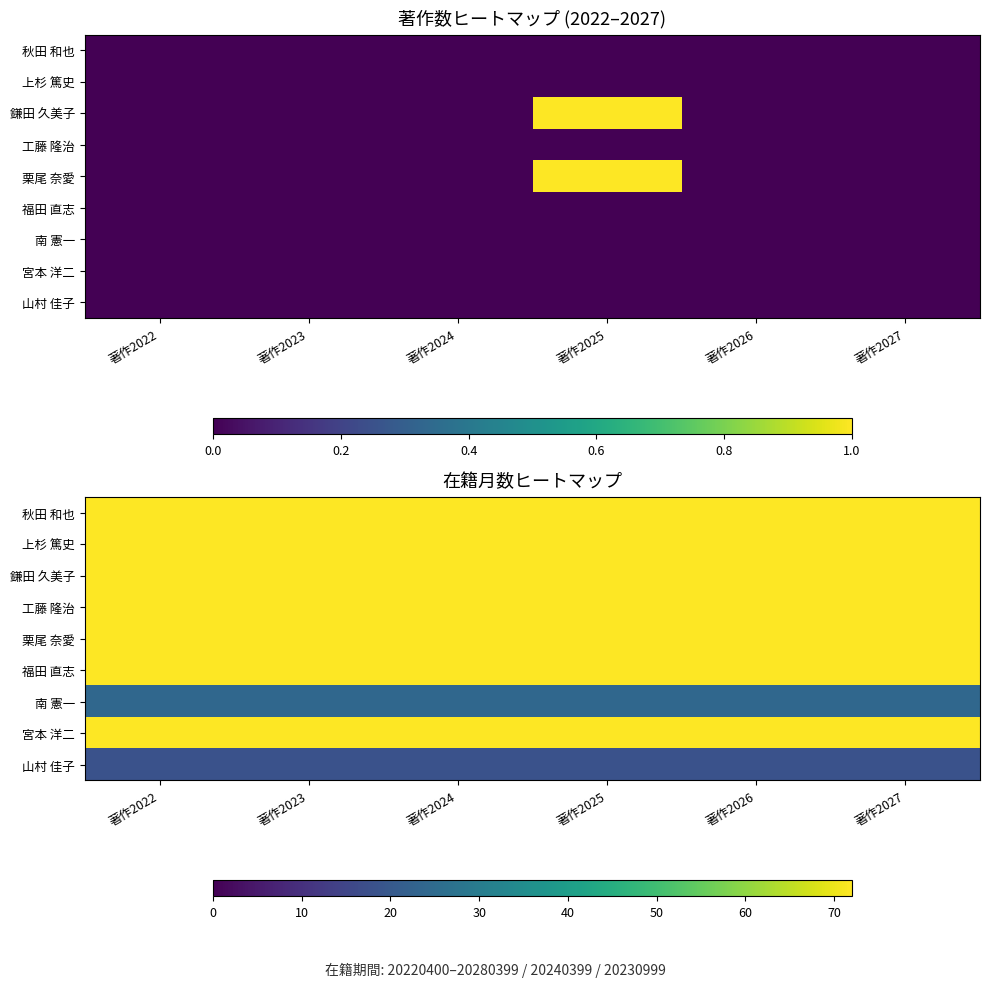

The value of 宮本 洋二 at 著作2026 is 72. True or false?

True